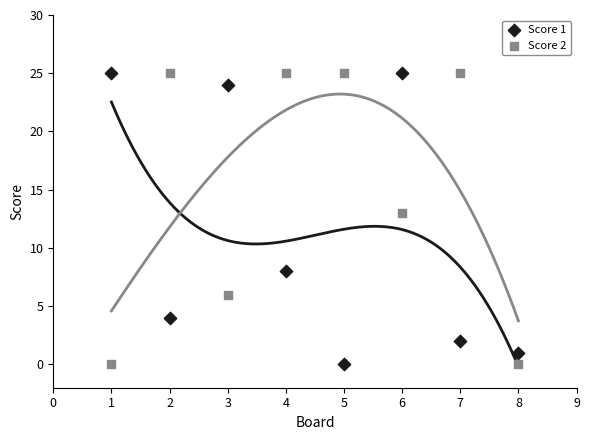

What are all the series names shown in the legend?

Score 1, Score 2